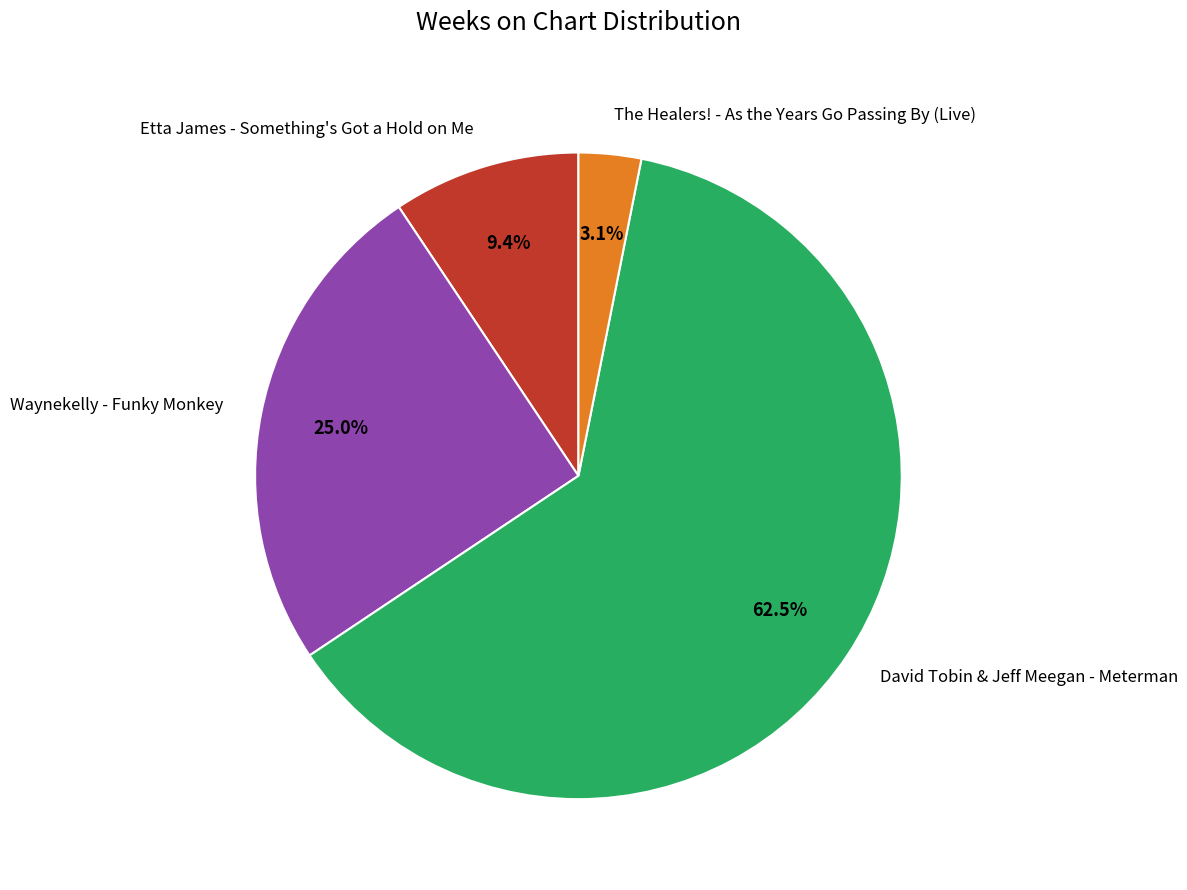

Which slice is the smallest?

The Healers! - As the Years Go Passing By (Live)